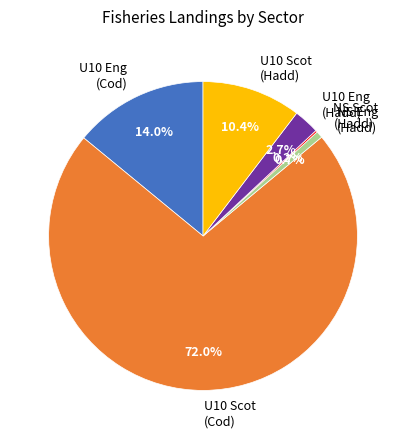

What percentage do U10 Scot (Hadd) and NS Eng (Hadd) together represent?

11.1%